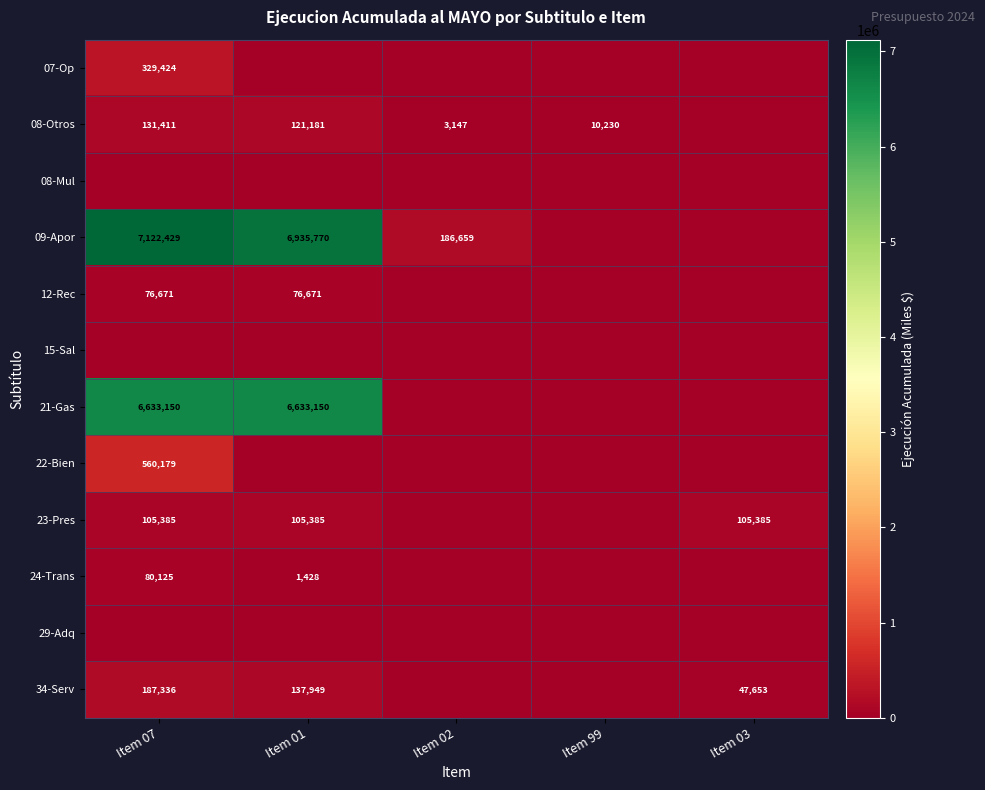

The value of 34-Serv at Item 03 is 19632. True or false?

False